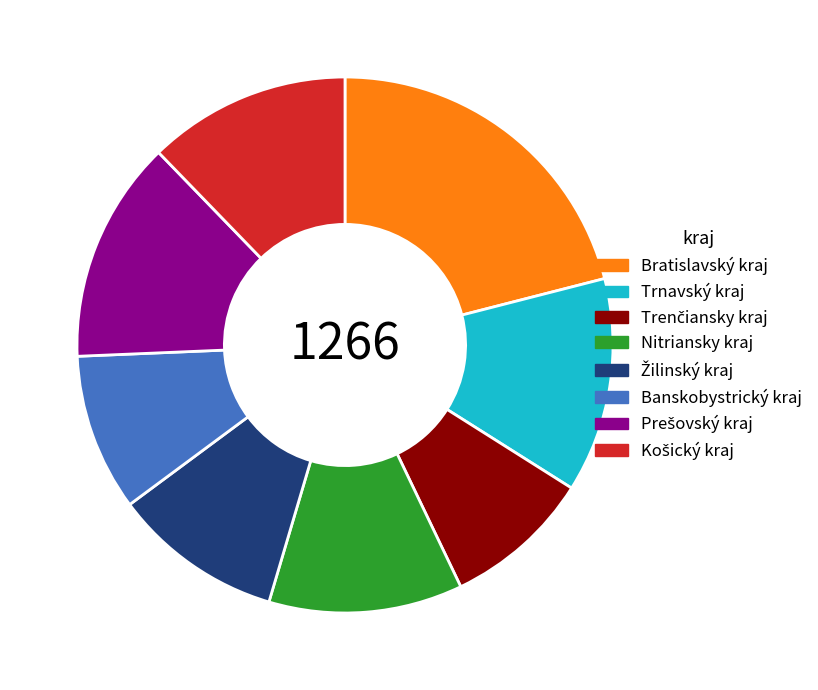

What is the largest slice in the pie chart?

Bratislavský kraj